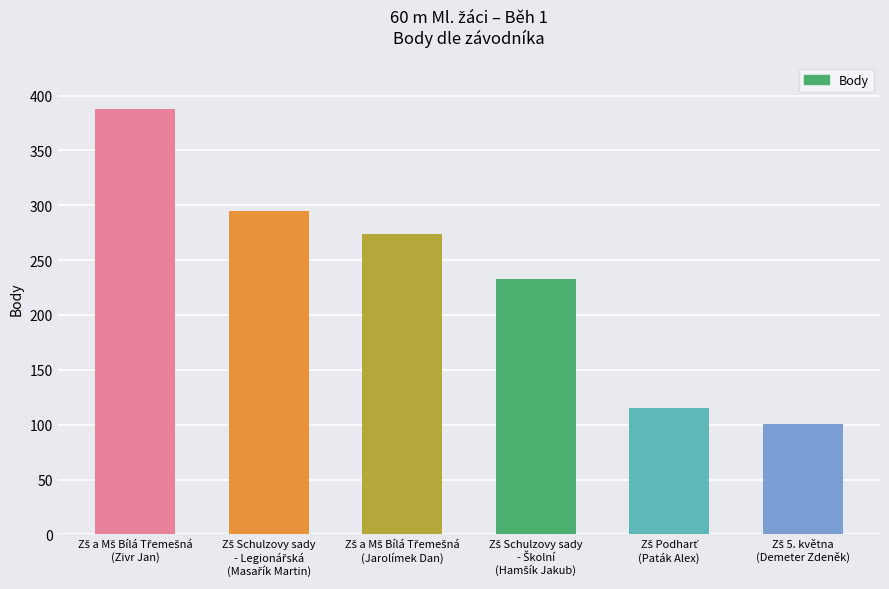

What is the smallest value displayed?

101